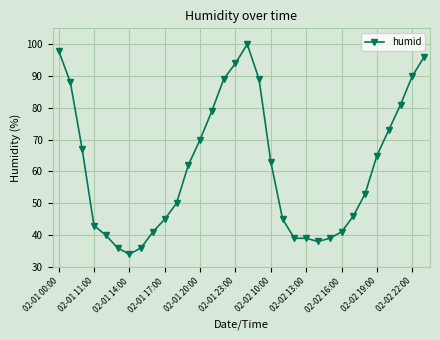

True or false: there are more than 2 points higher than both neighbors.

False